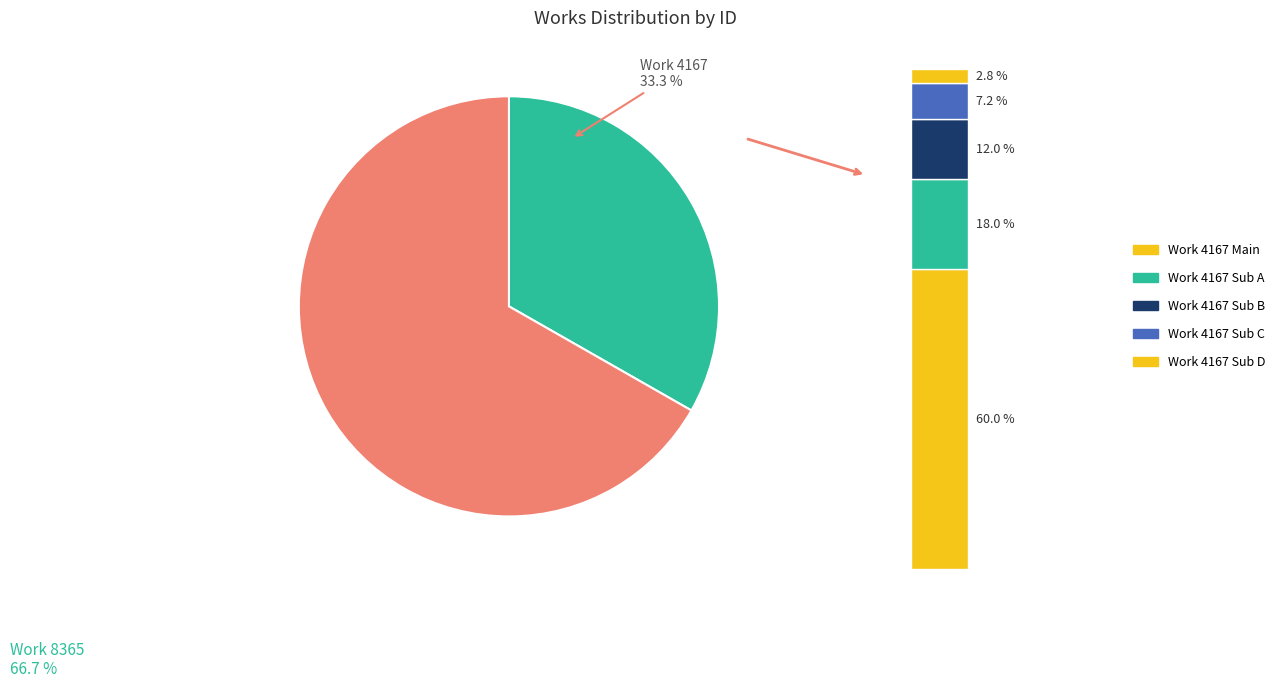

How many segments does this pie chart have?

2